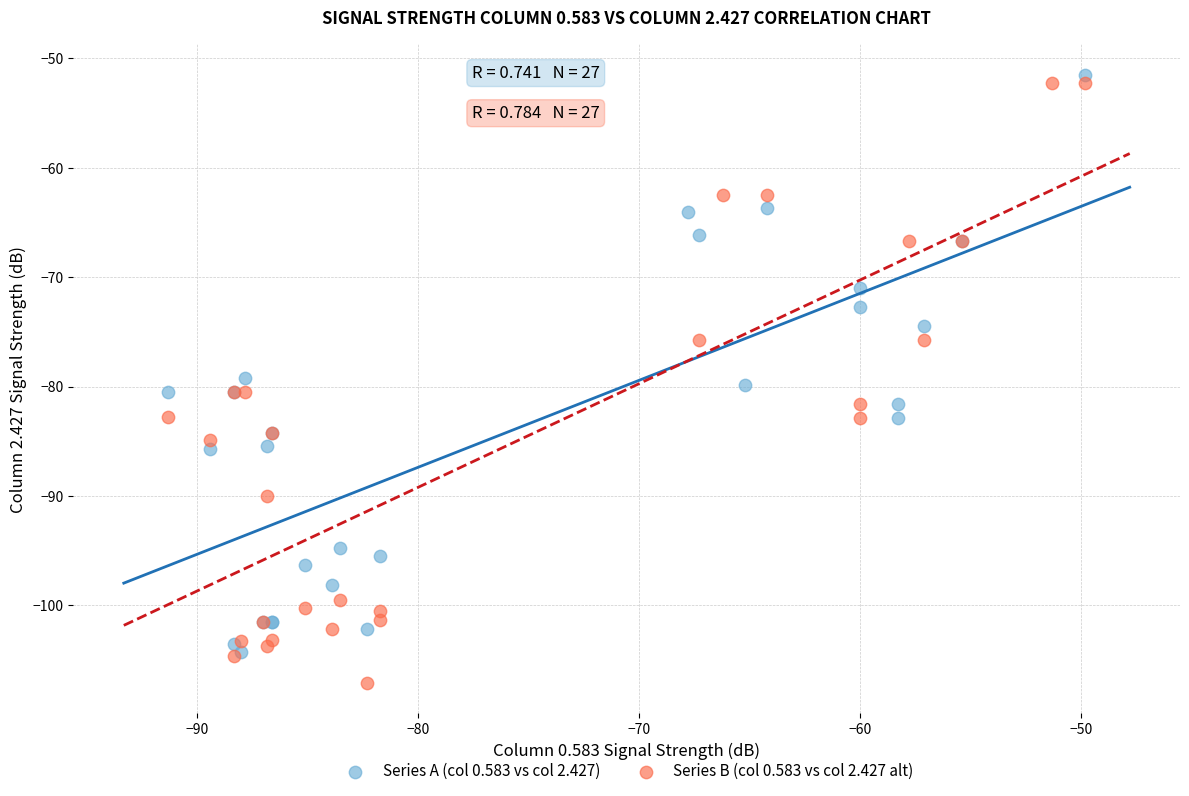

Which series has the widest spread of Y values?

Series B (col 0.583 vs col 2.427 alt)